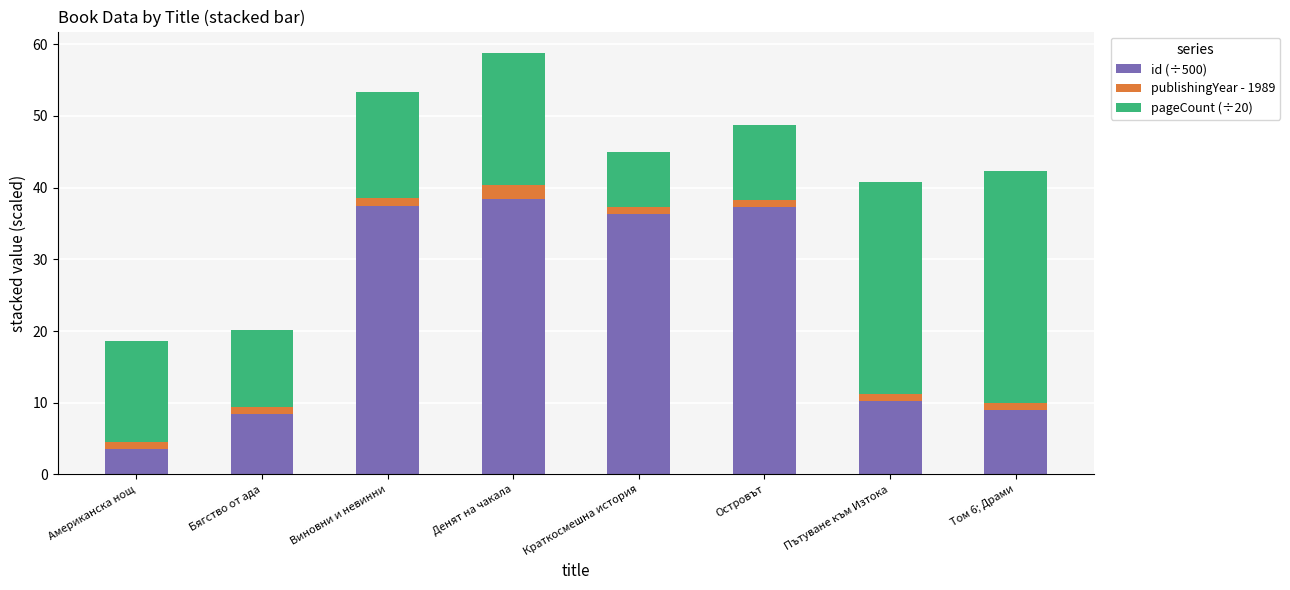

True or false: id (÷500) has a value of 13.4 at Островът.

False